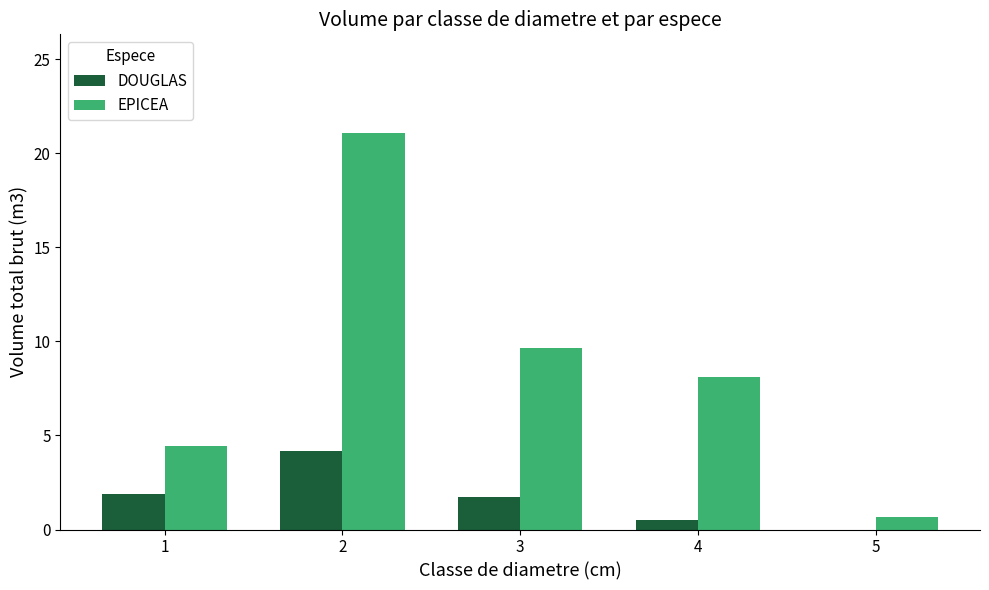

Does the chart contain stacked bars?

No